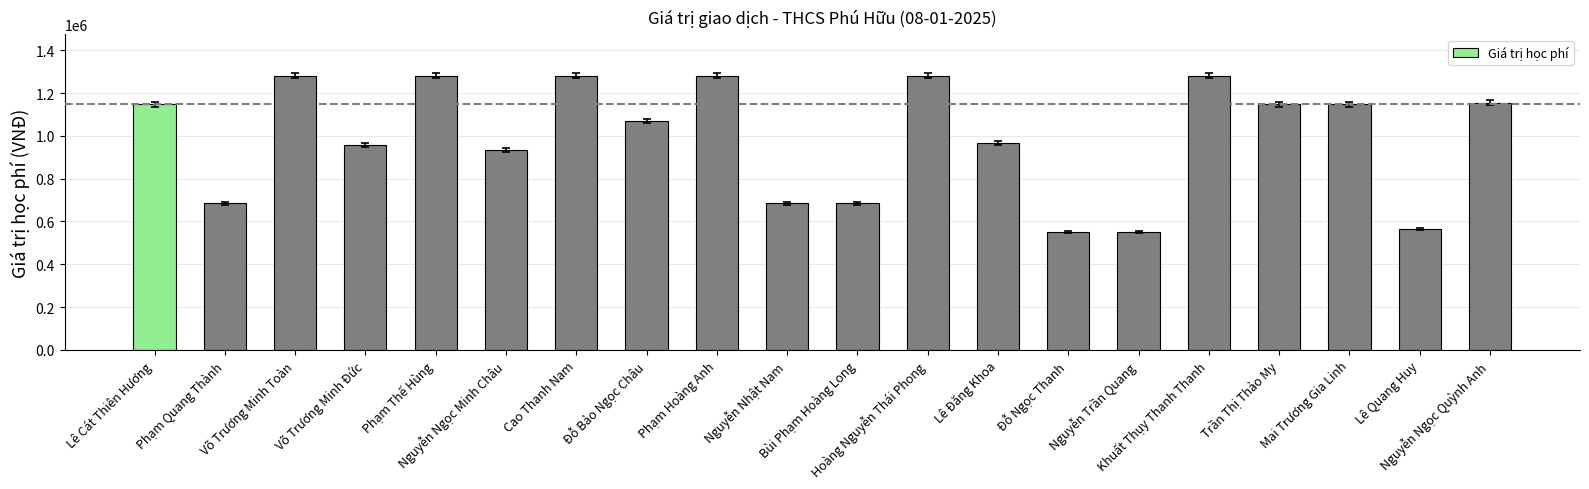

What is the difference between the maximum and minimum values?

730000